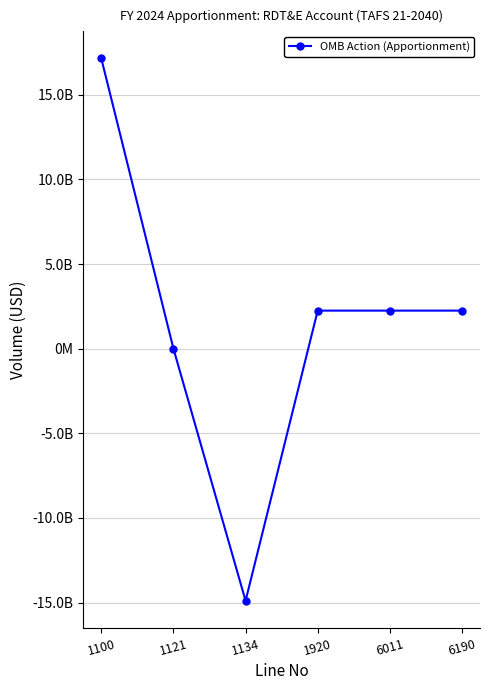

Where is the first local minimum?

1134